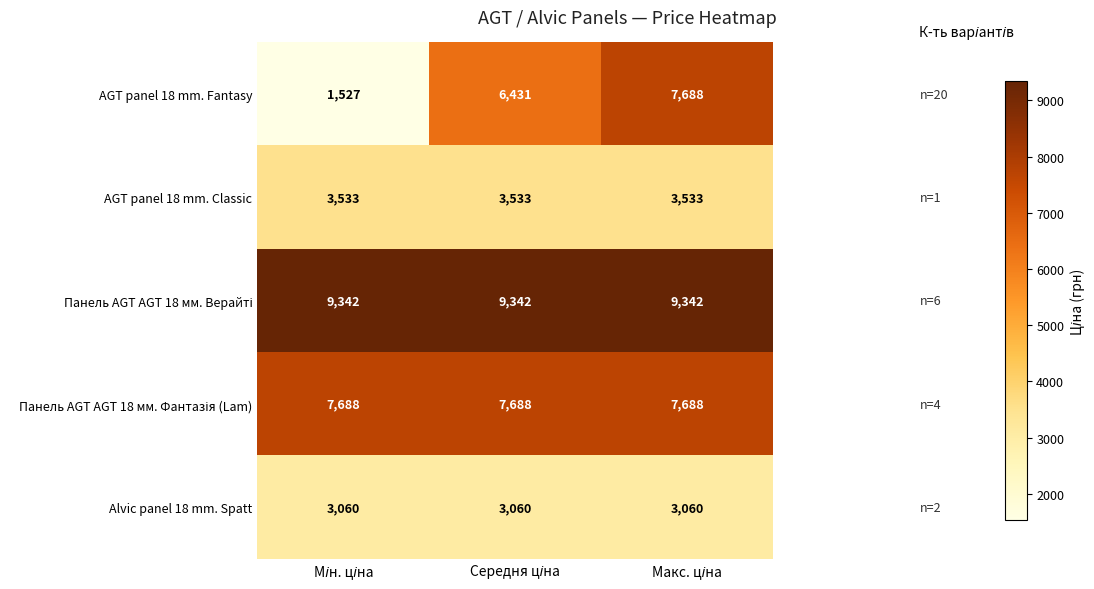

Which series has the largest range (max minus min)?

AGT panel 18 mm. Fantasy